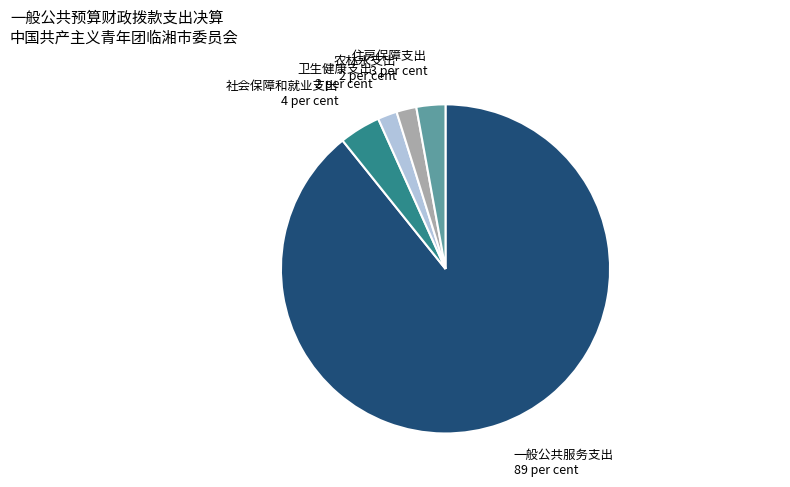

Do 农林水支出 and 一般公共服务支出 together represent more than half of the pie?

Yes